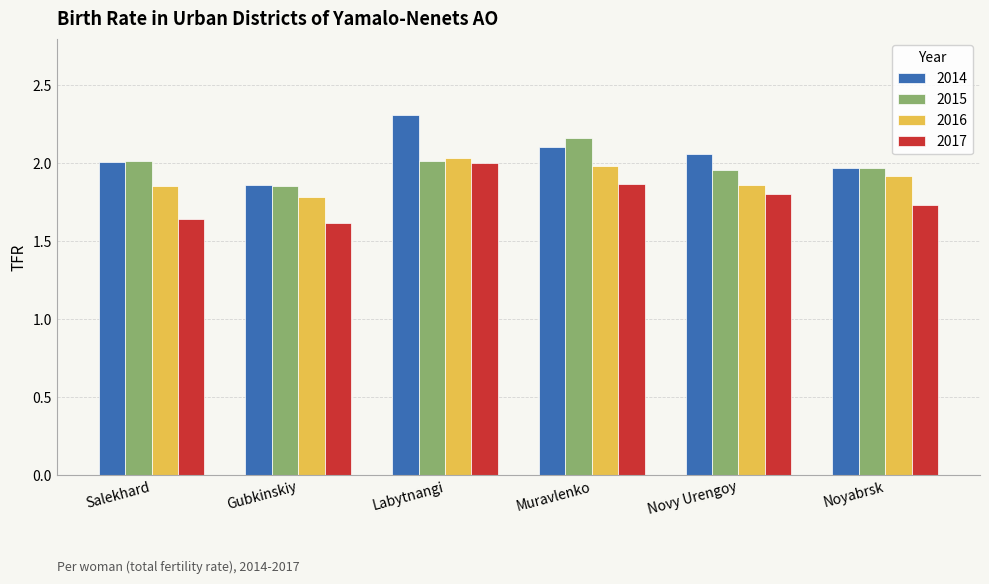

How many data points in 2015 are above 2?

3